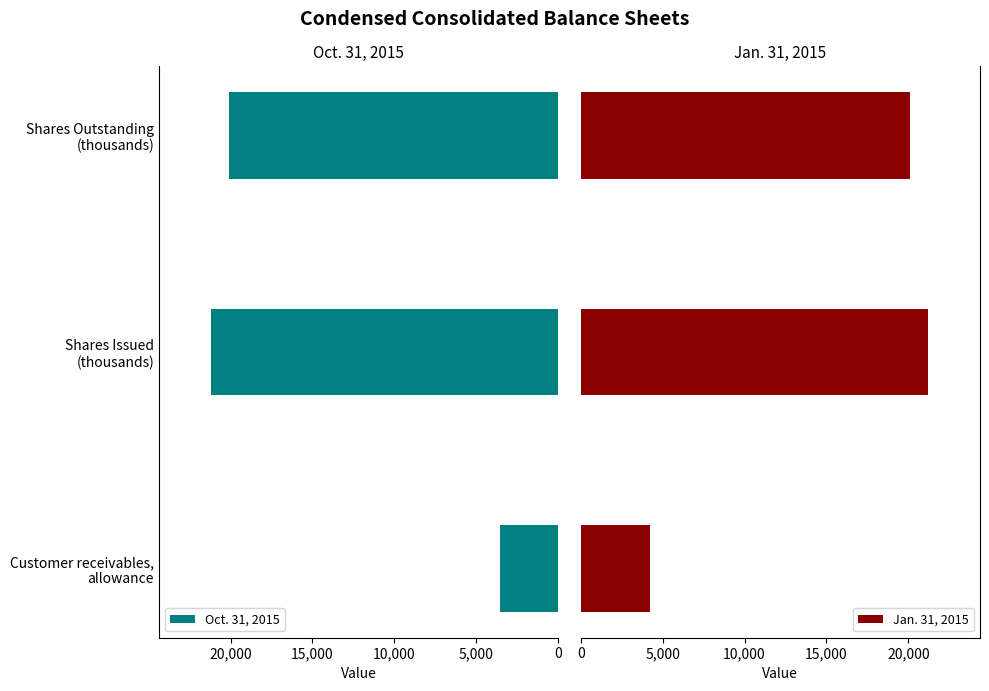

Count the number of data series in this chart.

2